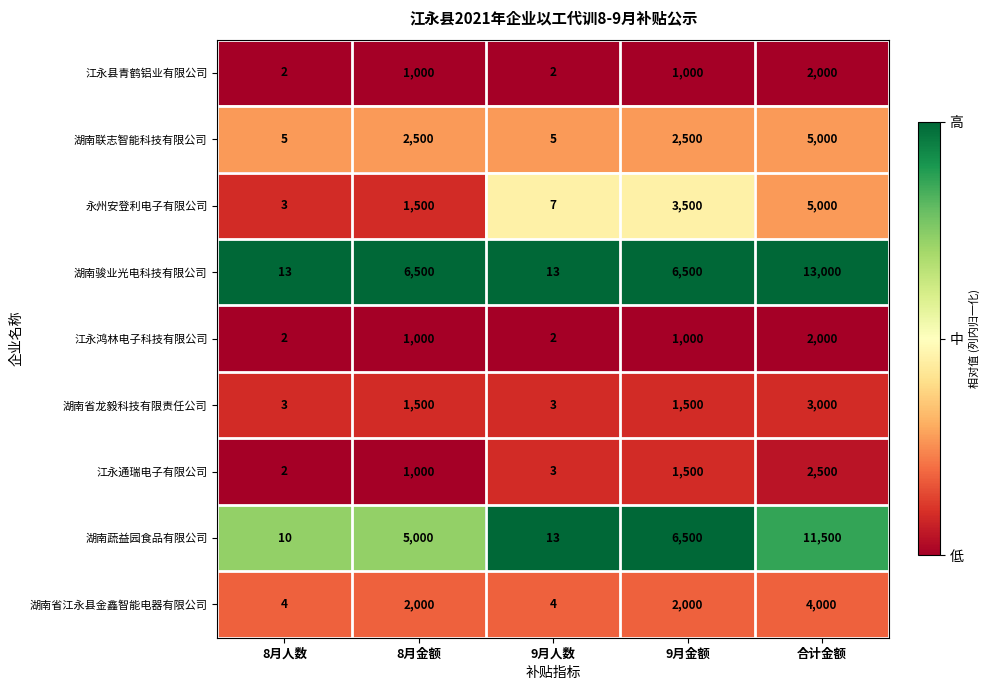

What is the highest value of the 江永县青鹤铝业有限公司 series?

2000